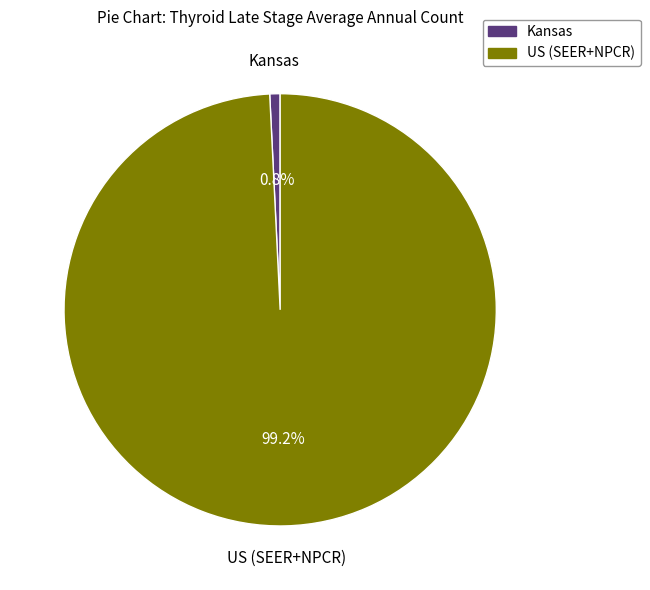

How many segments does this pie chart have?

2